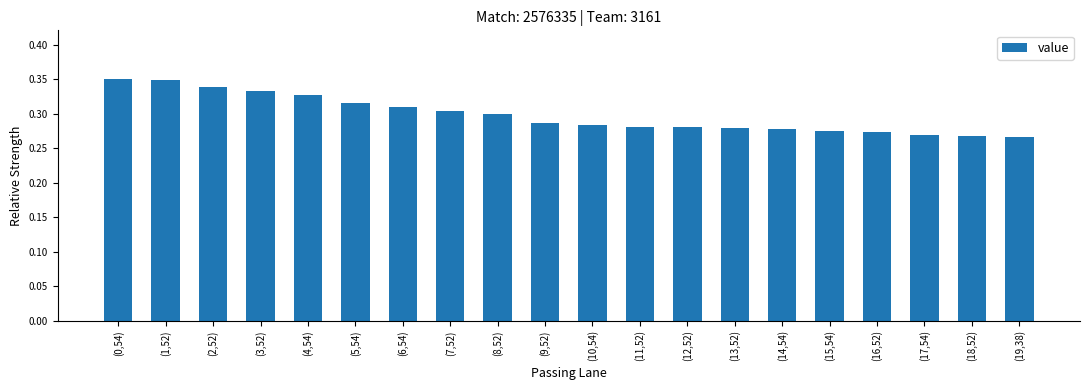

How many bars are there in total?

20